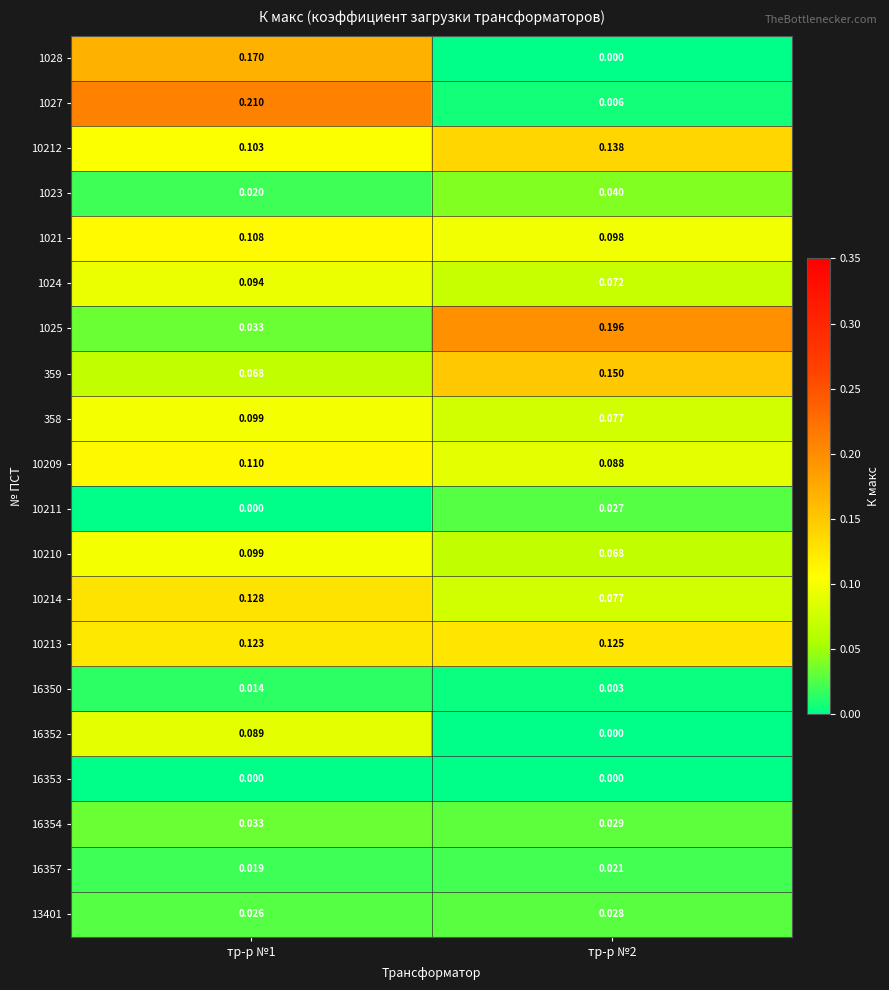

Is the value of 10212 at тр-р №2 greater than the value of 1023 at тр-р №2?

Yes